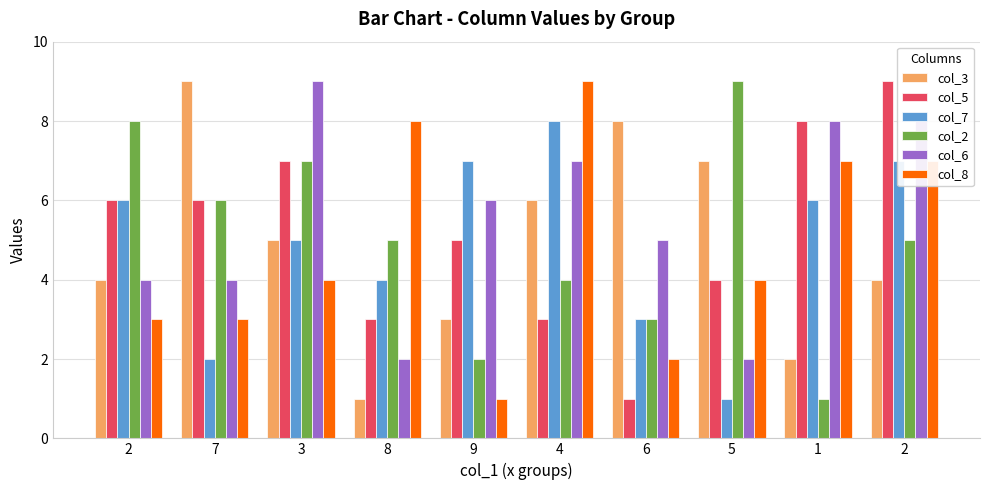

How many groups of bars are there?

10